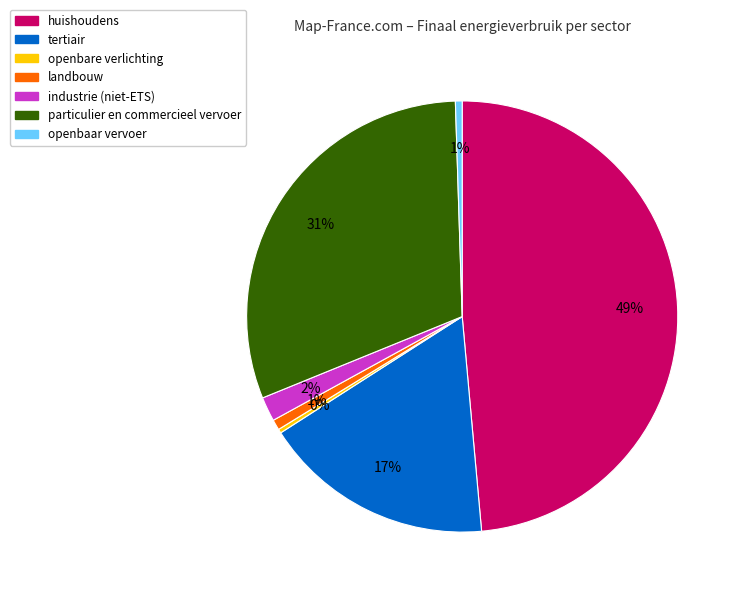

Count the number of slices in the pie.

7